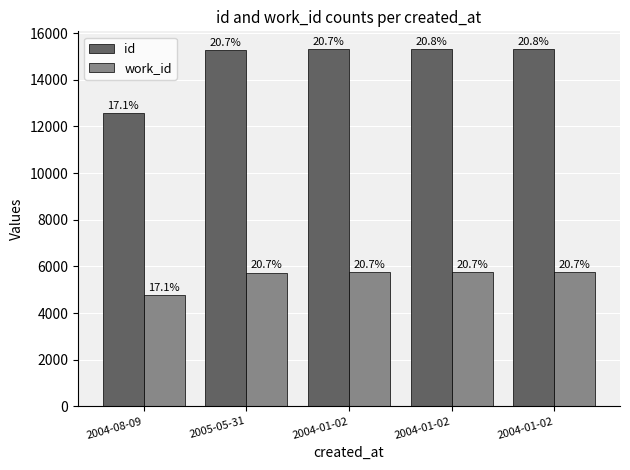

How many bars are there in each group?

2